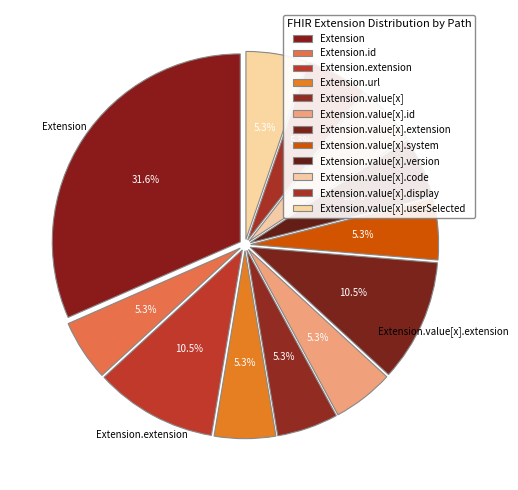

What portion of the pie excludes Extension.value[x].userSelected?

94.7%